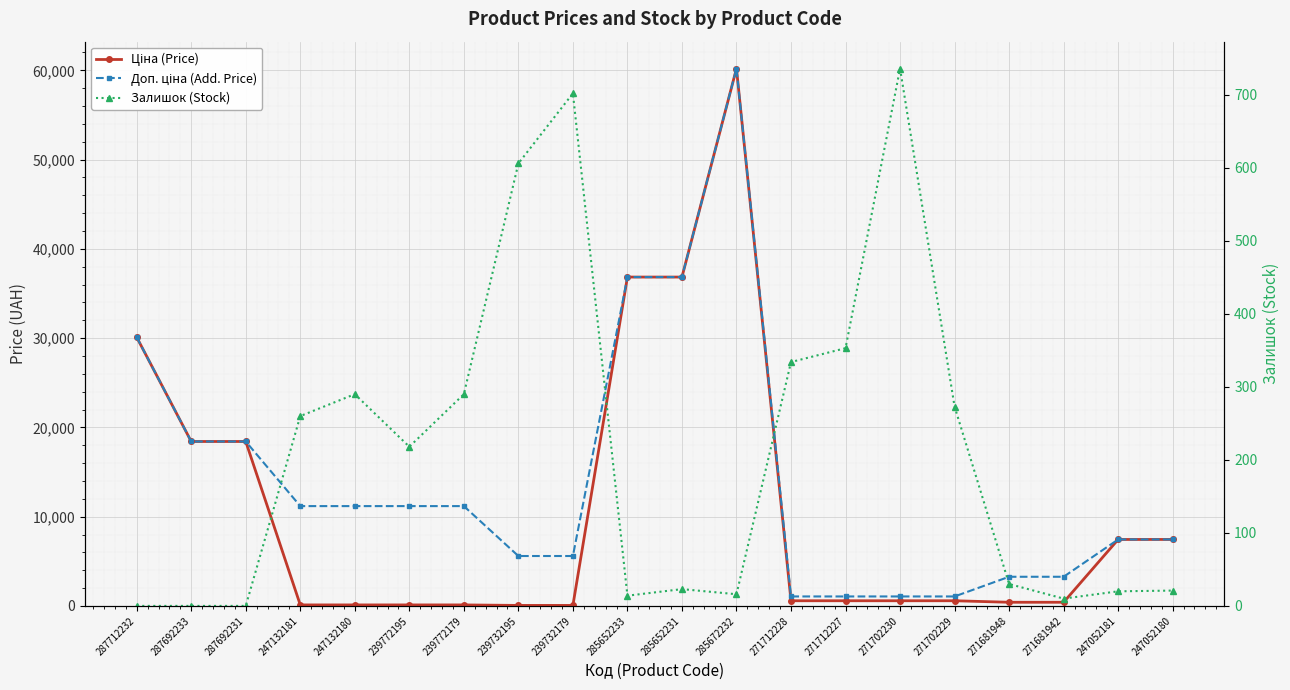

How many data points in Ціна (Price) are less than 578?

8